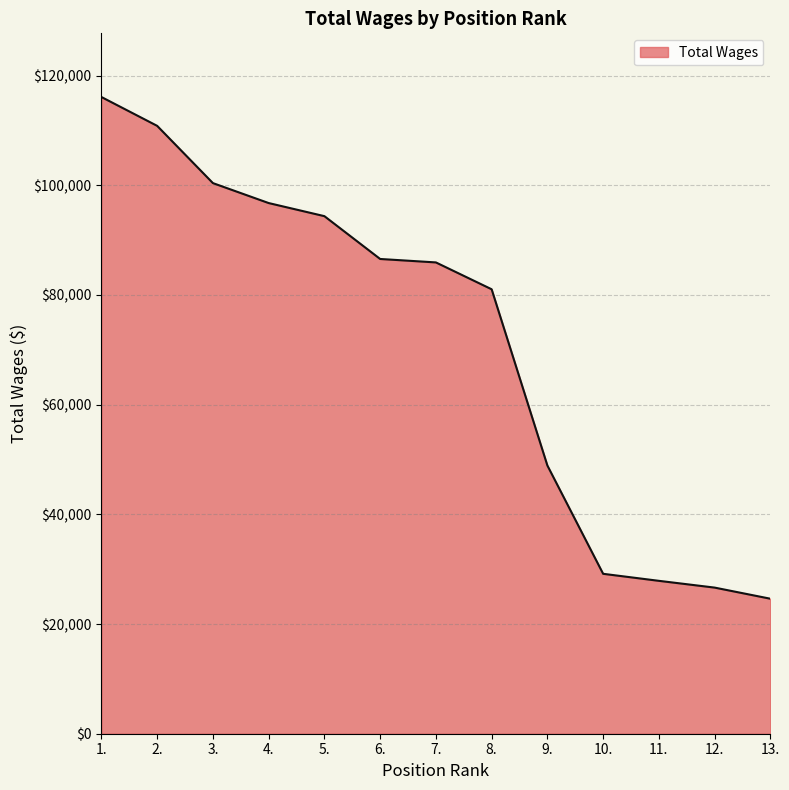

At which label does the data first exceed 85940?

1.